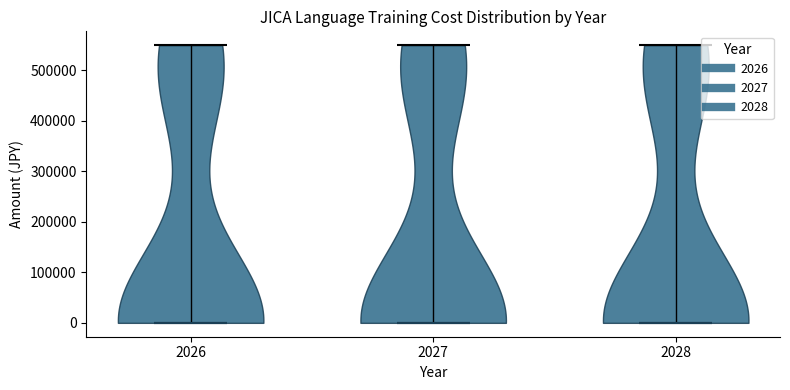

What is the highest point the violin at x = 2028 reaches on the y-axis? The values are not printed on the chart, so give them approximately, as read against the axis.

550000